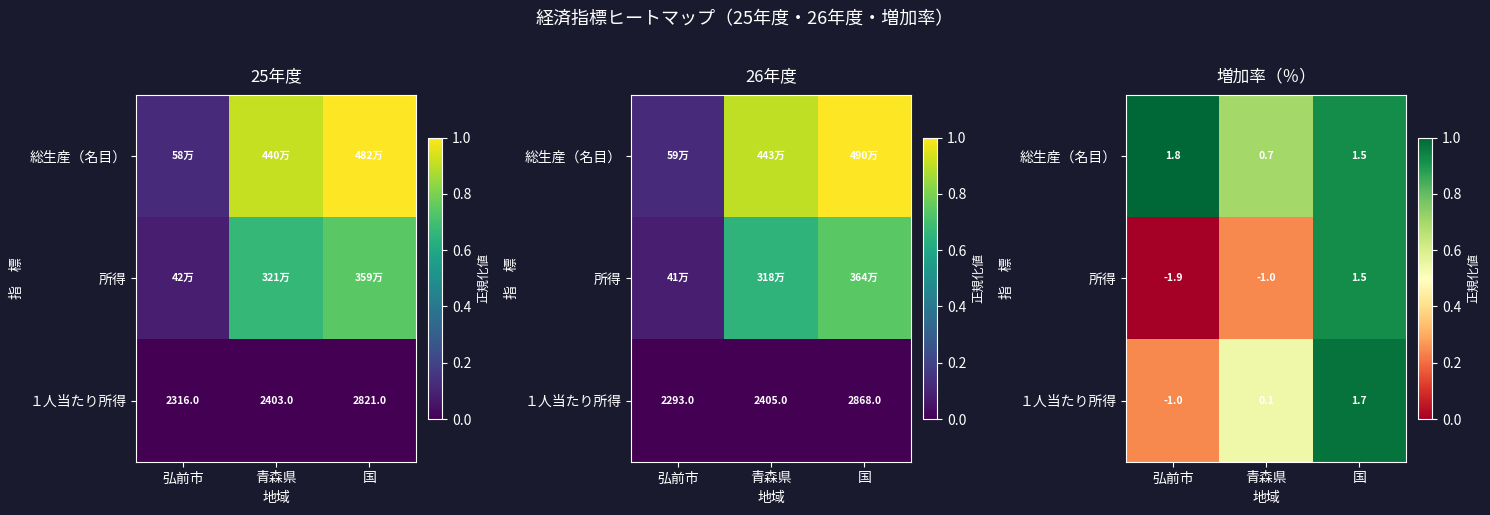

What is the total value across all series at 弘前市?

1.2